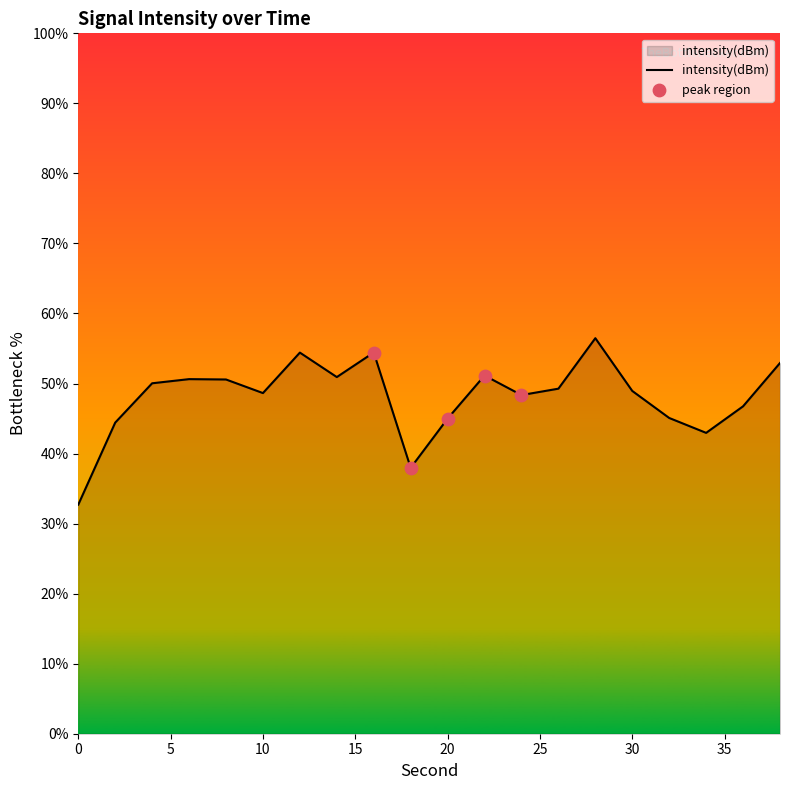

What is the difference between the maximum and minimum values?

23.8